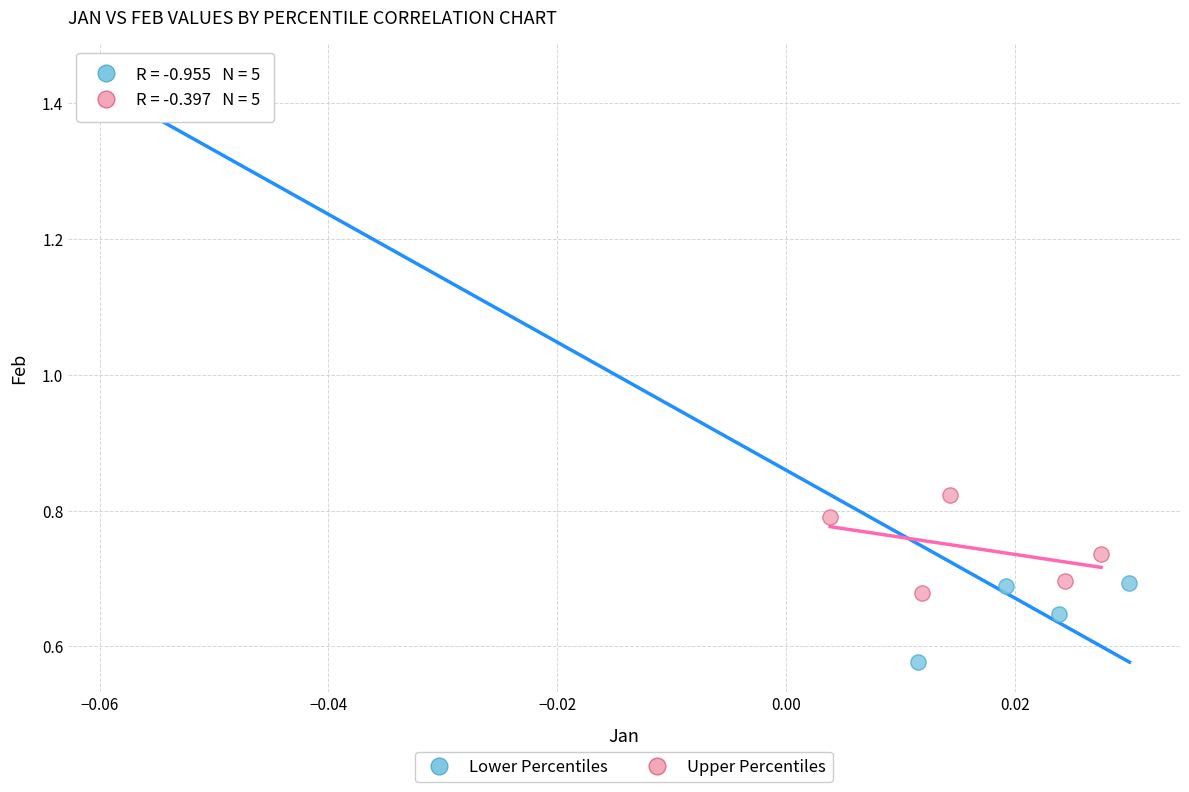

Which series has the widest spread of Y values?

Lower Percentiles